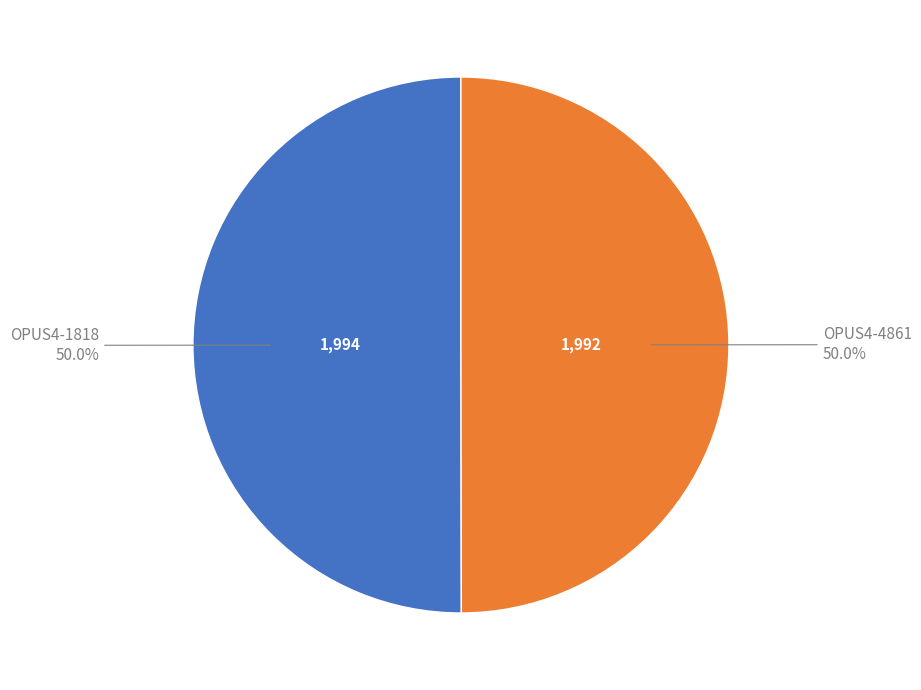

What is the total percentage of OPUS4-1818 and OPUS4-4861?

100.0%